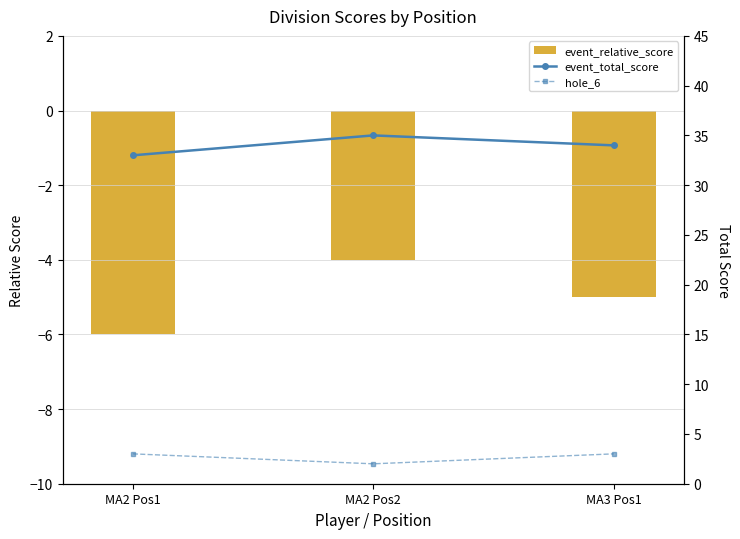

Which series has the largest total across all categories?

event_total_score